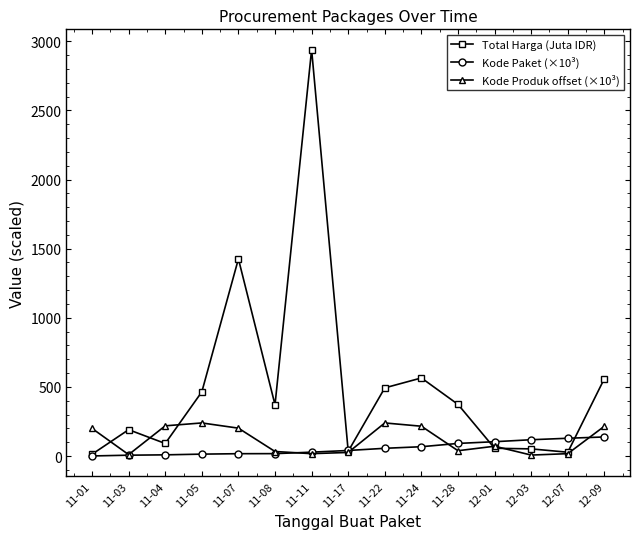

What position from the right is 11-28?

5